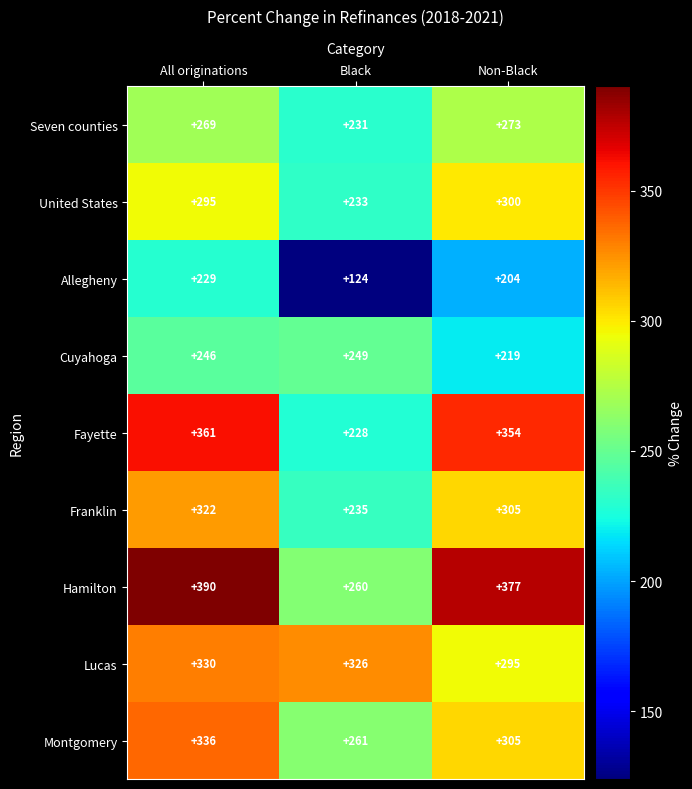

What is the greatest value displayed?

390